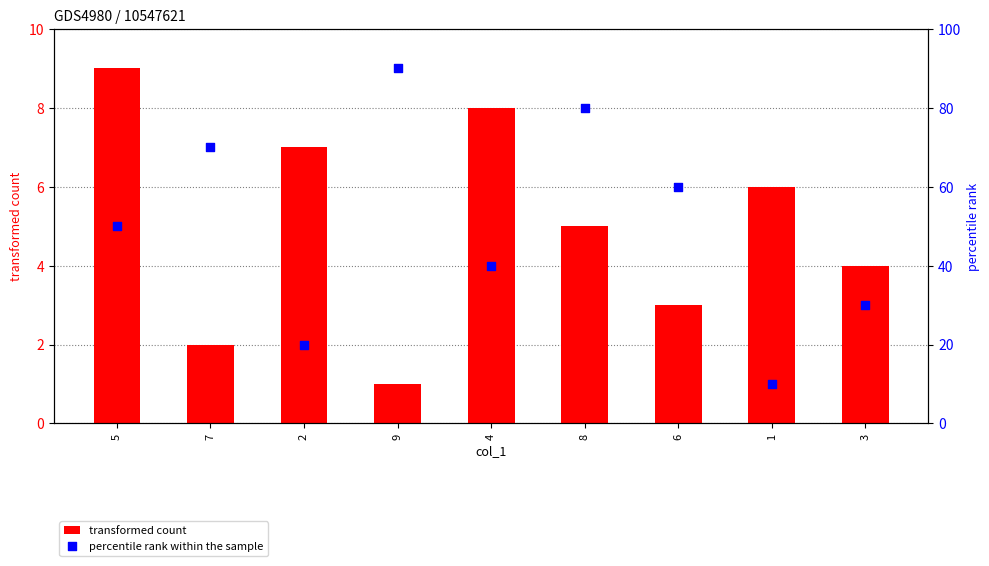

At how many categories does at least one series exceed 54?

4